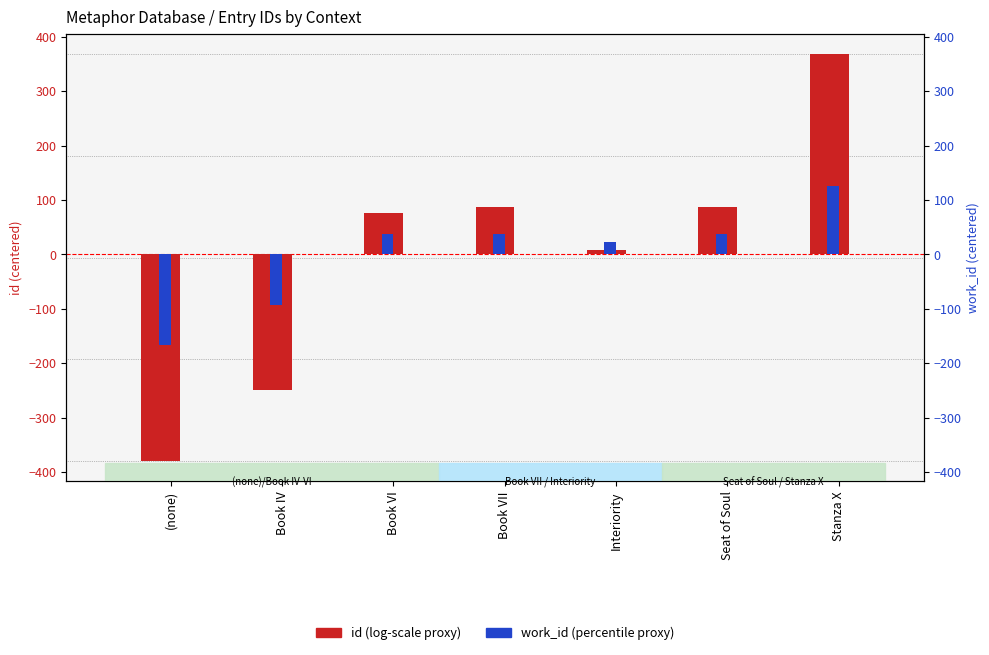

Is it true that work_id equals 37.0 at Book VI?

True